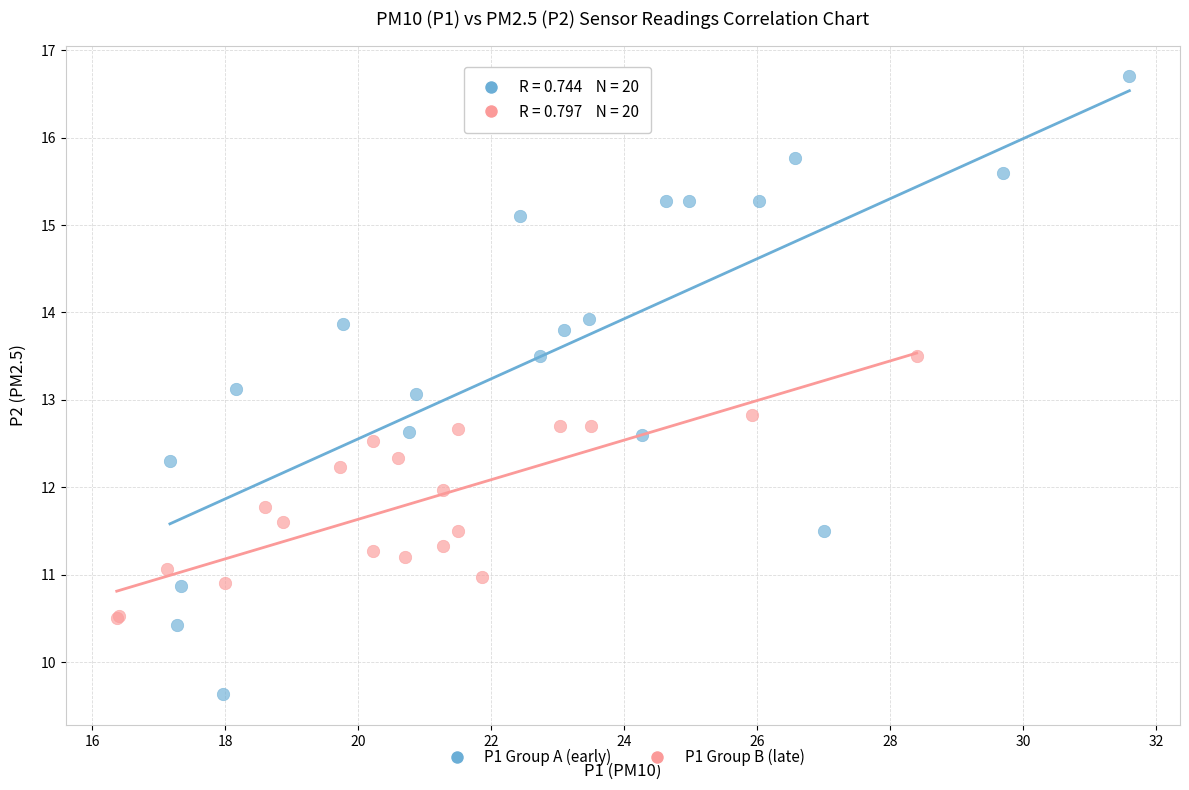

Which series contains the highest Y value?

P1 Group A (early)